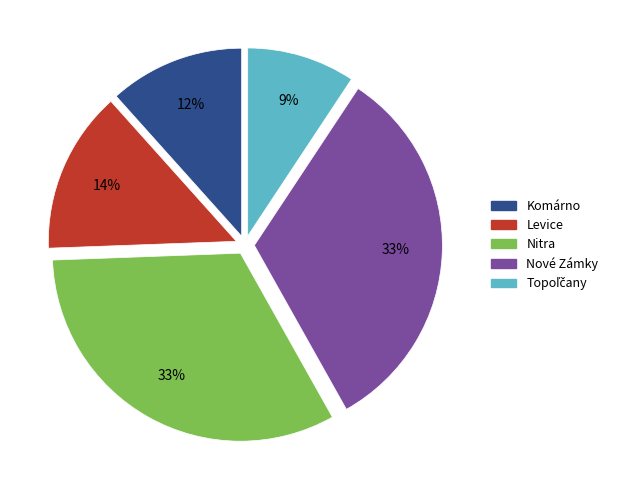

How many slices are in this pie chart?

5